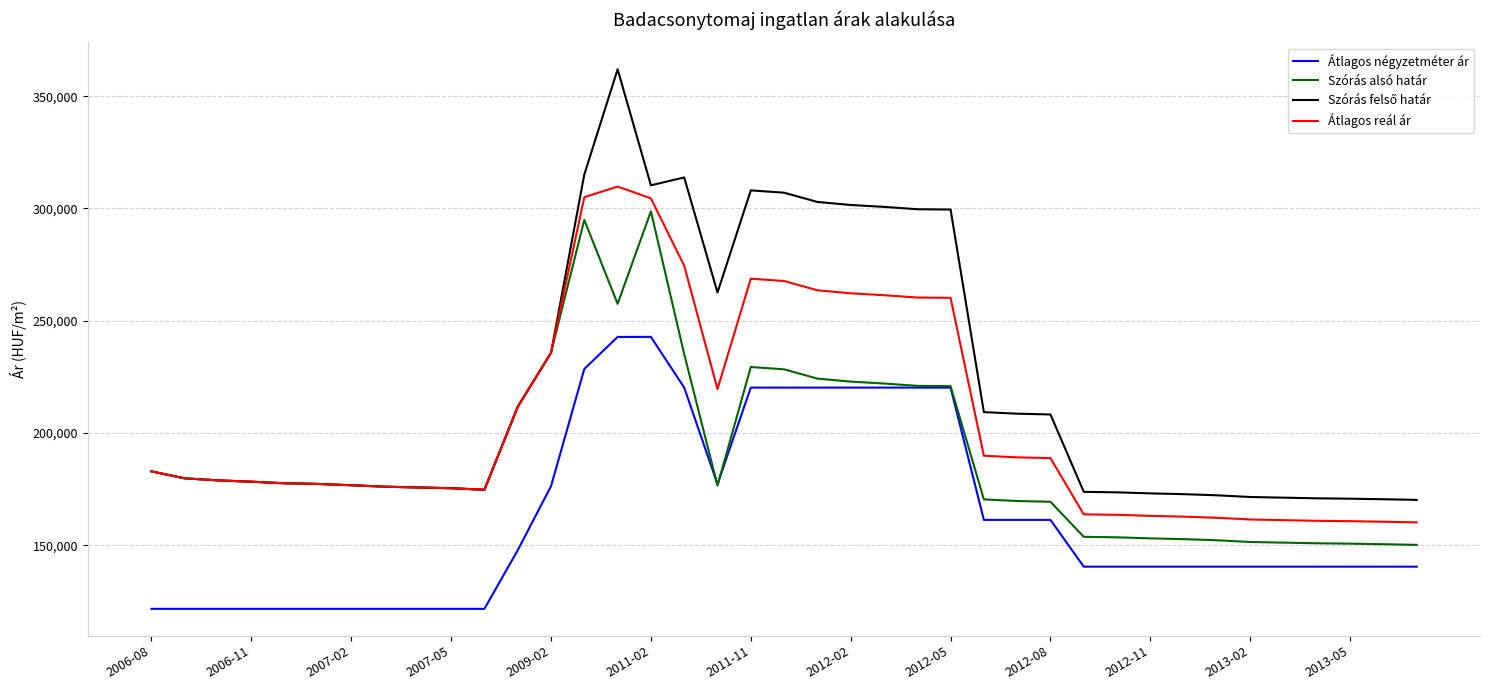

True or false: Átlagos reál ár and Átlagos négyzetméter ár cross at least once.

False